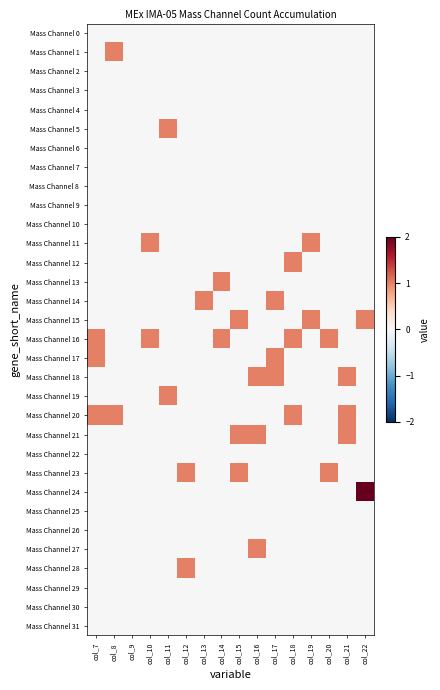

At col_7, list the series in order from smallest to largest.

Mass Channel 0, Mass Channel 1, Mass Channel 2, Mass Channel 3, Mass Channel 4, Mass Channel 5, Mass Channel 6, Mass Channel 7, Mass Channel 8, Mass Channel 9, Mass Channel 10, Mass Channel 11, Mass Channel 12, Mass Channel 13, Mass Channel 14, Mass Channel 15, Mass Channel 18, Mass Channel 19, Mass Channel 21, Mass Channel 22, Mass Channel 23, Mass Channel 24, Mass Channel 25, Mass Channel 26, Mass Channel 27, Mass Channel 28, Mass Channel 29, Mass Channel 30, Mass Channel 31, Mass Channel 16, Mass Channel 17, Mass Channel 20